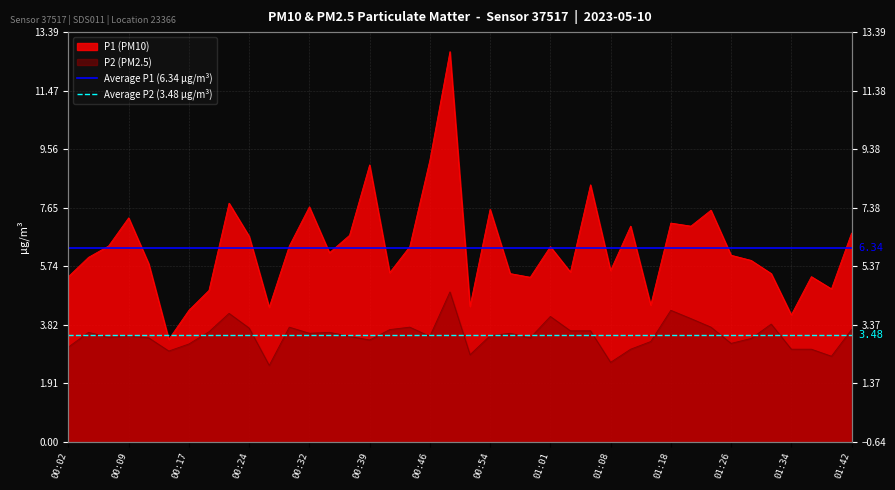

How many series are shown in this chart?

2